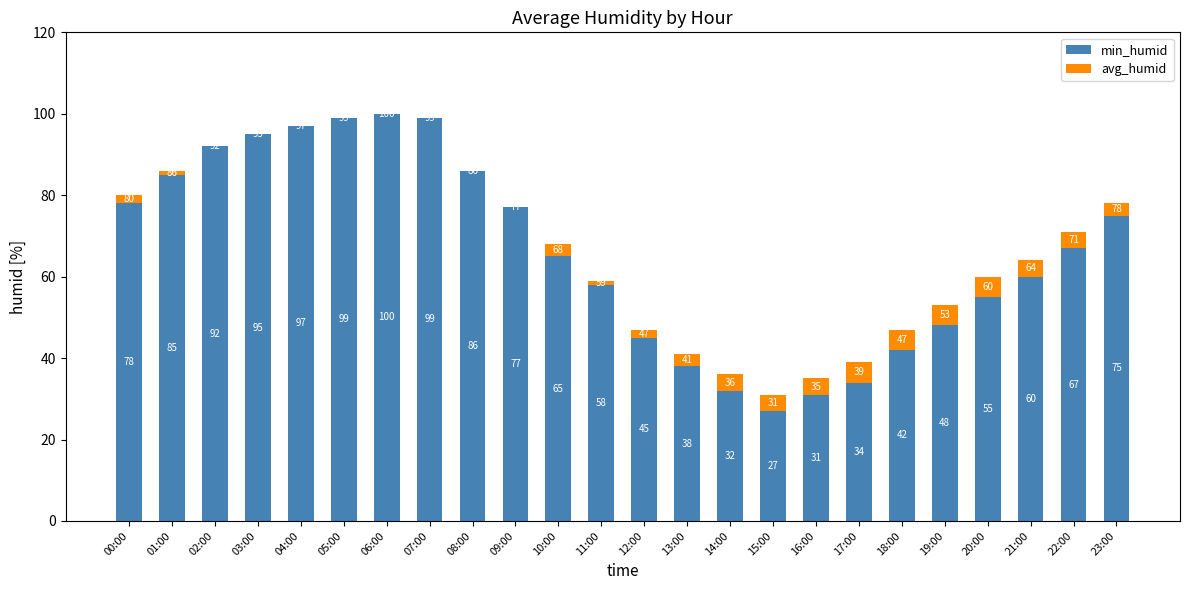

Where is min_humid nearest to the value 63?

10:00